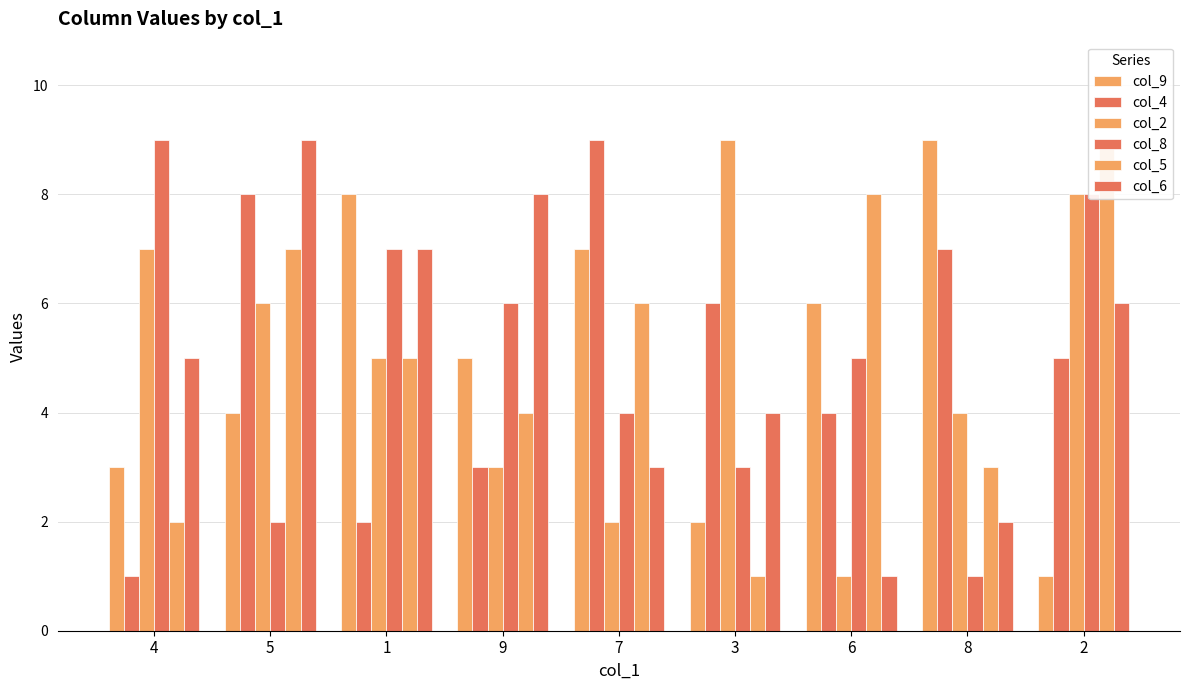

Which has a higher value, 7 or 2?

7